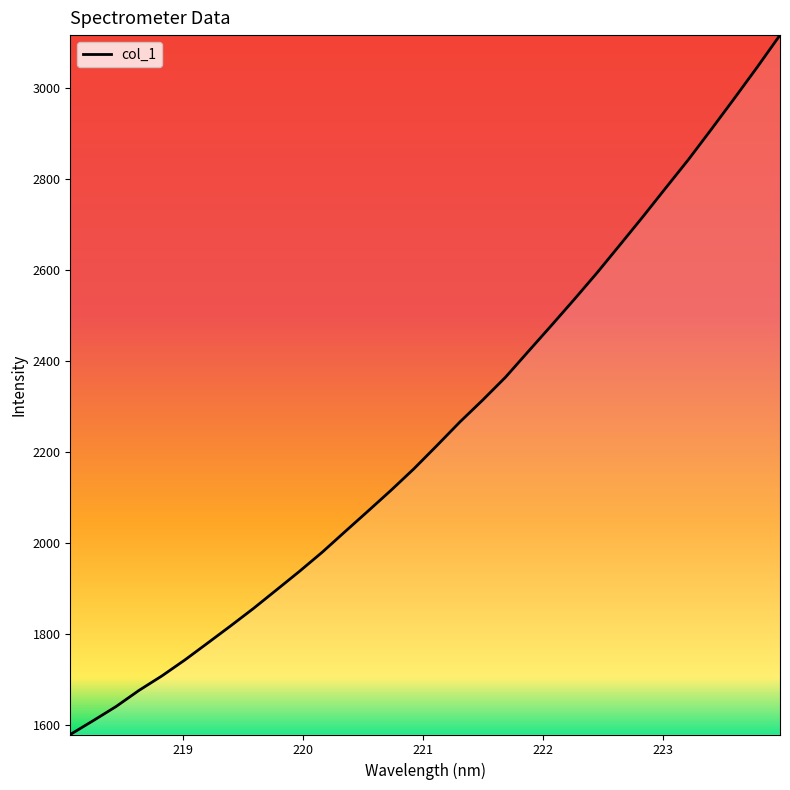

What is the maximum value shown in the chart?

3117.4